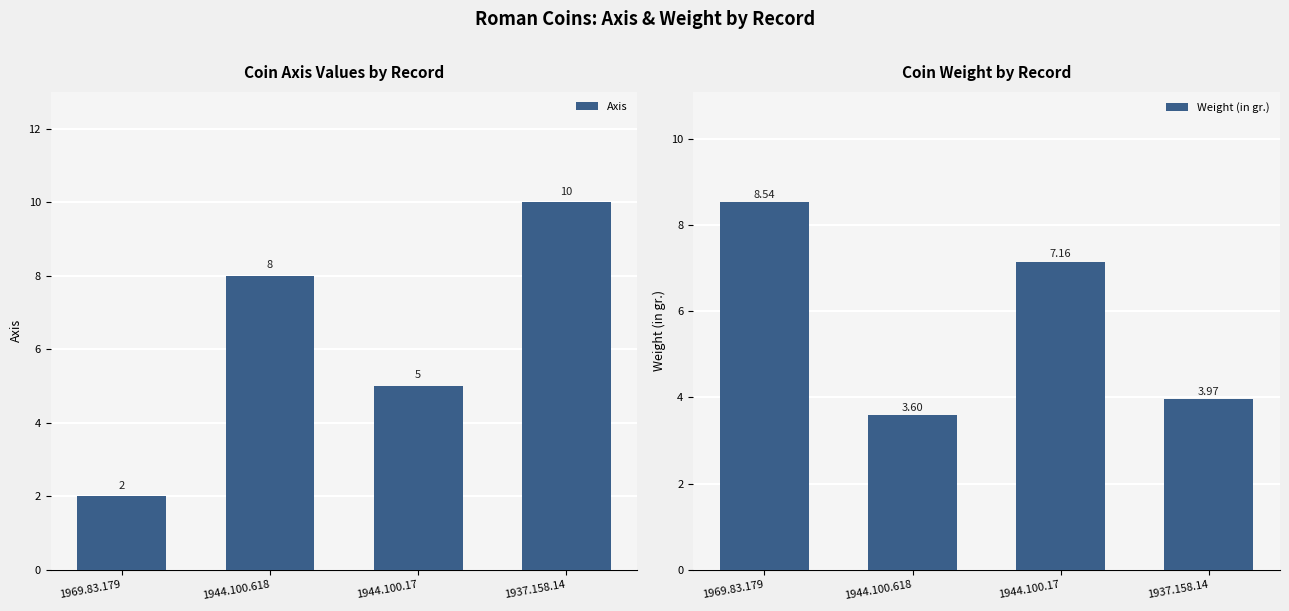

Reading left to right, what are all the values shown in this chart?

Axis: 1969.83.179=2.0	1944.100.618=8.0	1944.100.17=5.0	1937.158.14=10.0
Weight (in gr.): 1969.83.179=8.5	1944.100.618=3.6	1944.100.17=7.2	1937.158.14=4.0